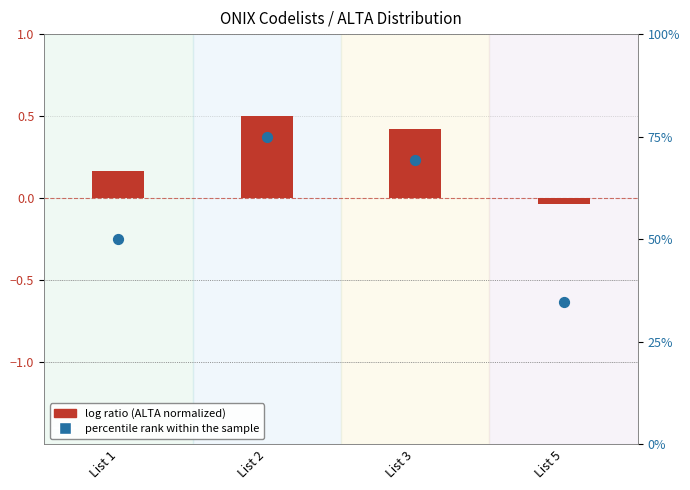

Which series reaches the maximum Y coordinate?

percentile rank within the sample